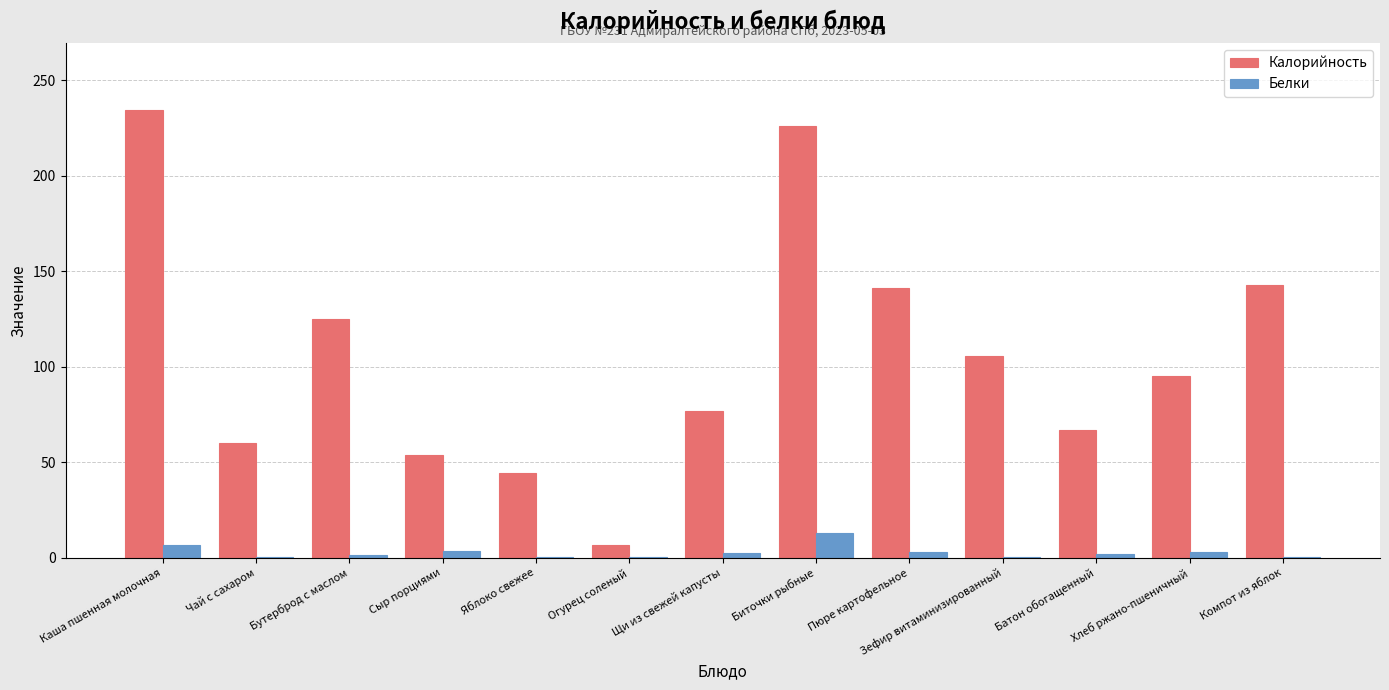

Which series changed the most between Огурец соленый and Батон обогащенный?

Калорийность